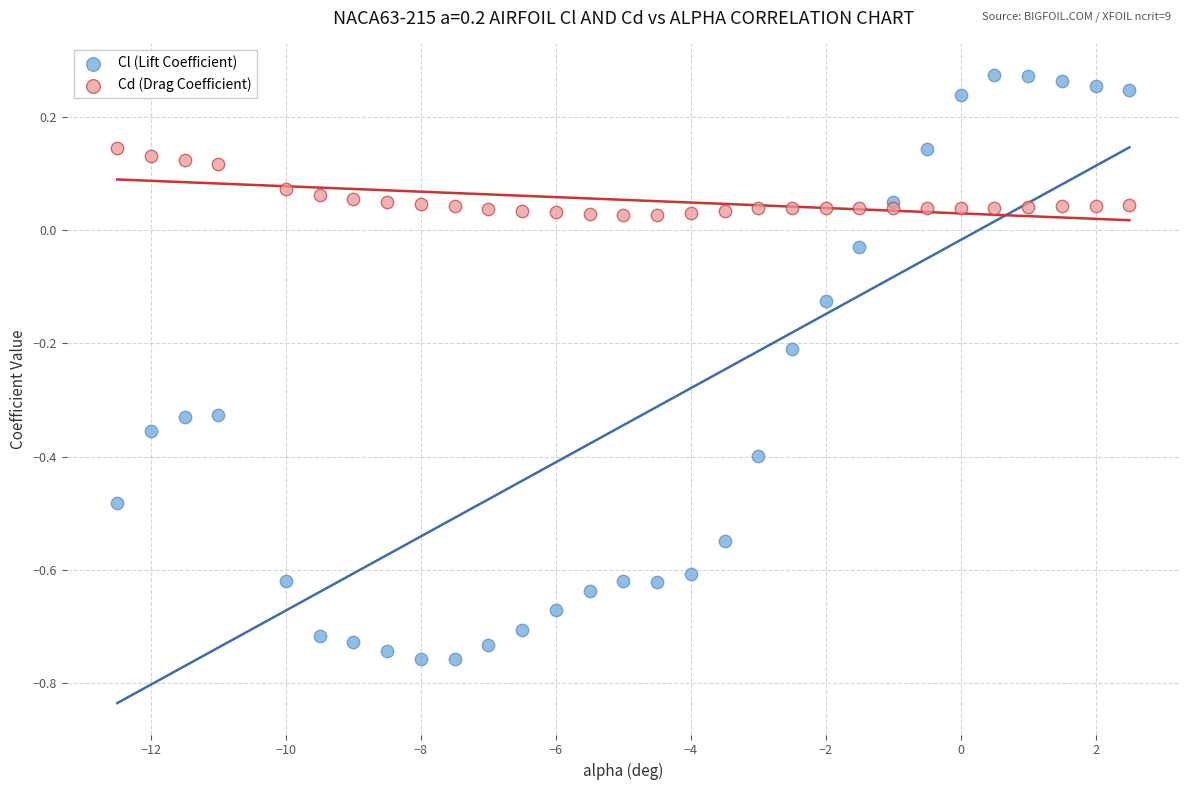

Which series has the widest spread of Y values?

Cl (Lift Coefficient)